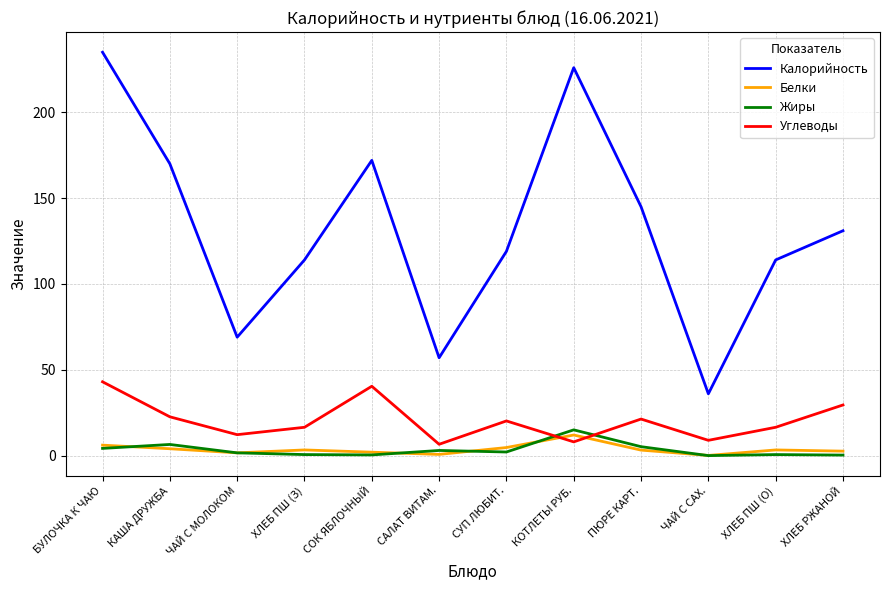

What position from the left is ХЛЕБ РЖАНОЙ?

12